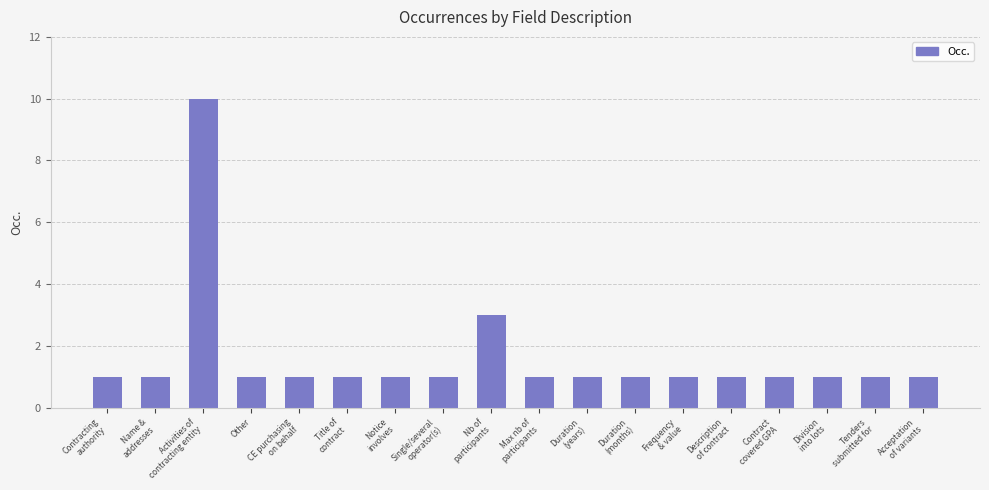

What position from the right is Single/several
operator(s)?

11